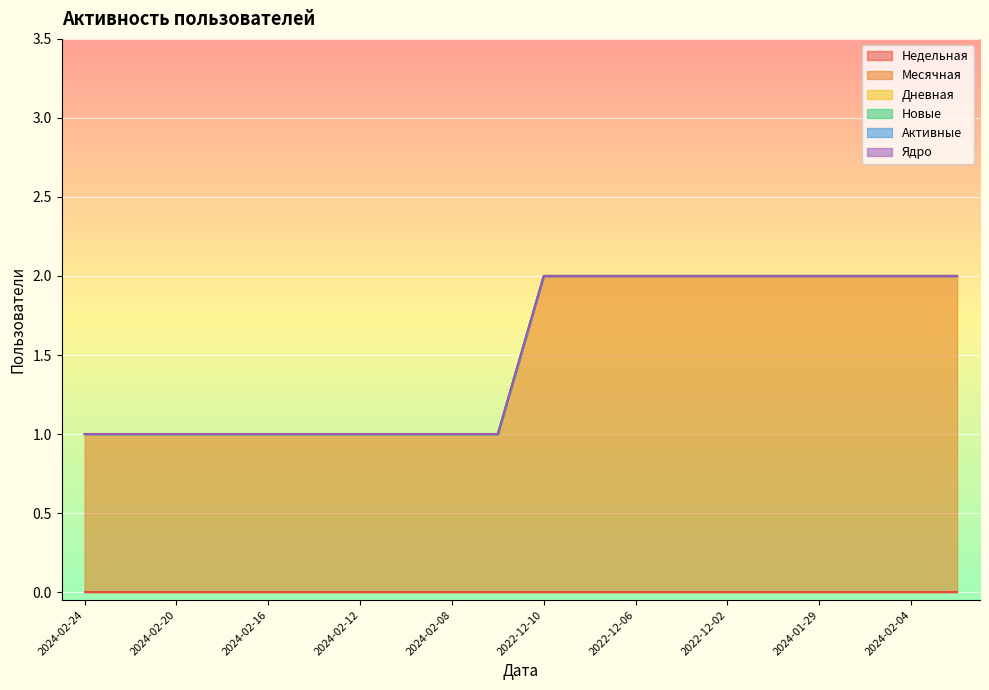

Which category has the lowest value in the Дневная series?

2024-02-24